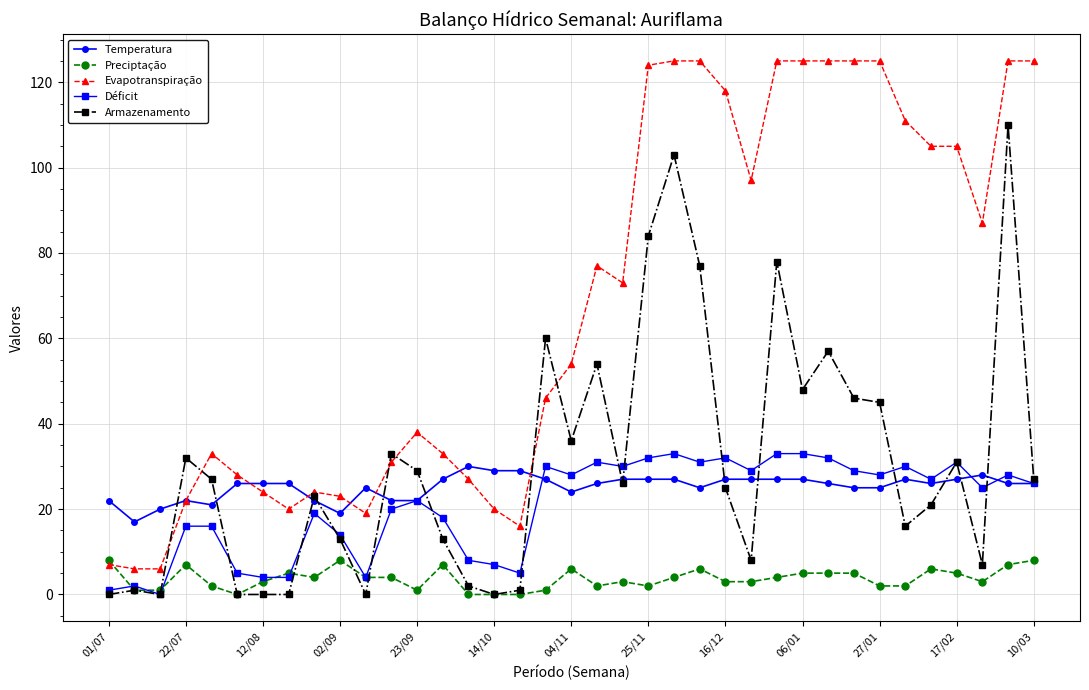

True or false: Evapotranspiração has more than 2 interior local peaks.

True